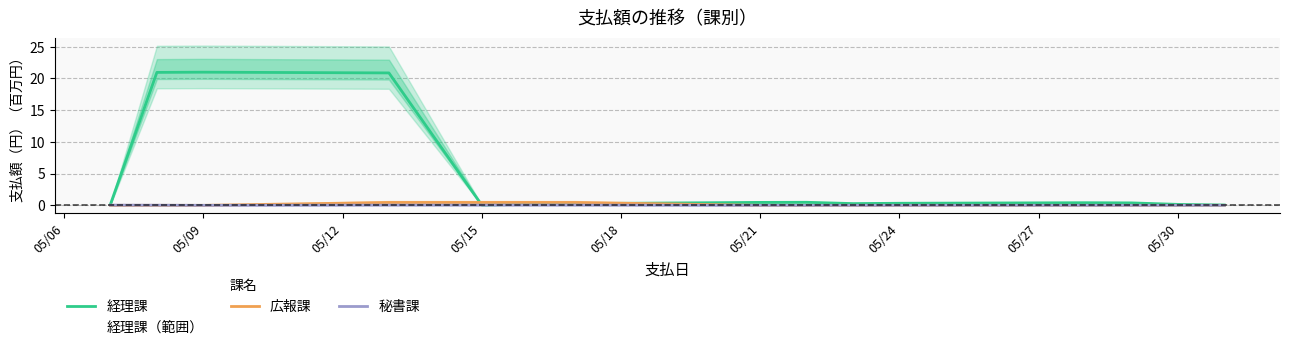

True or false: 経理課 has a value of 0.5 at 05/21.

True